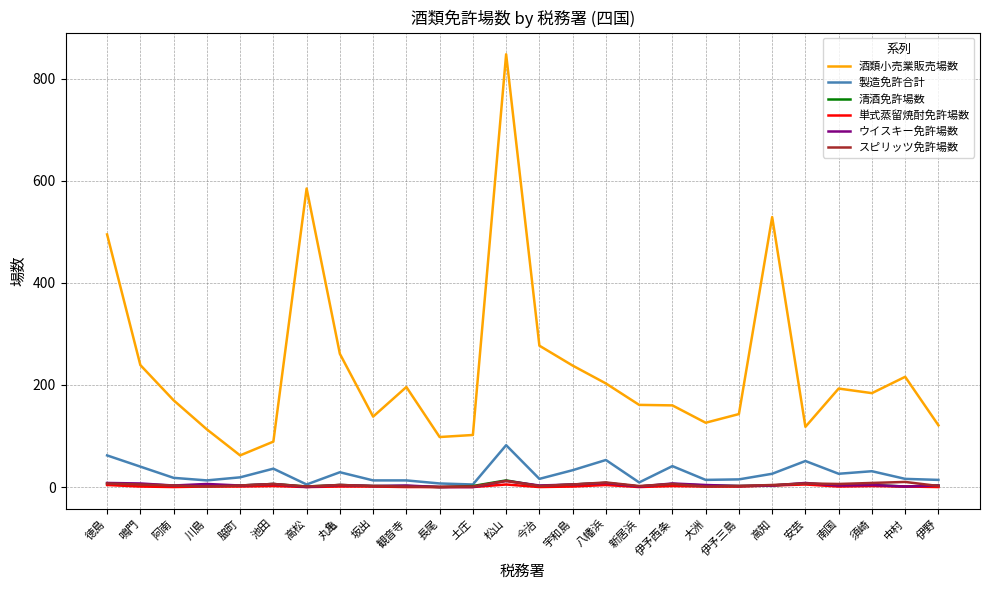

True or false: 単式蒸留焼酎免許場数 has more than 0 points higher than both neighbors.

True